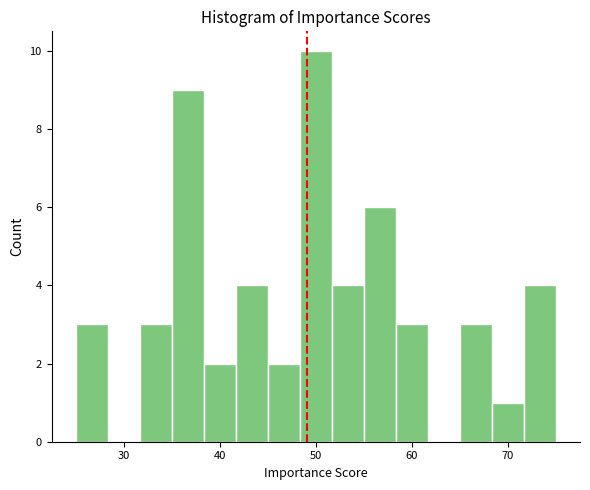

Around what value on the x-axis is the tallest bar? Give the approximate position of its centre, as read against the axis.

50